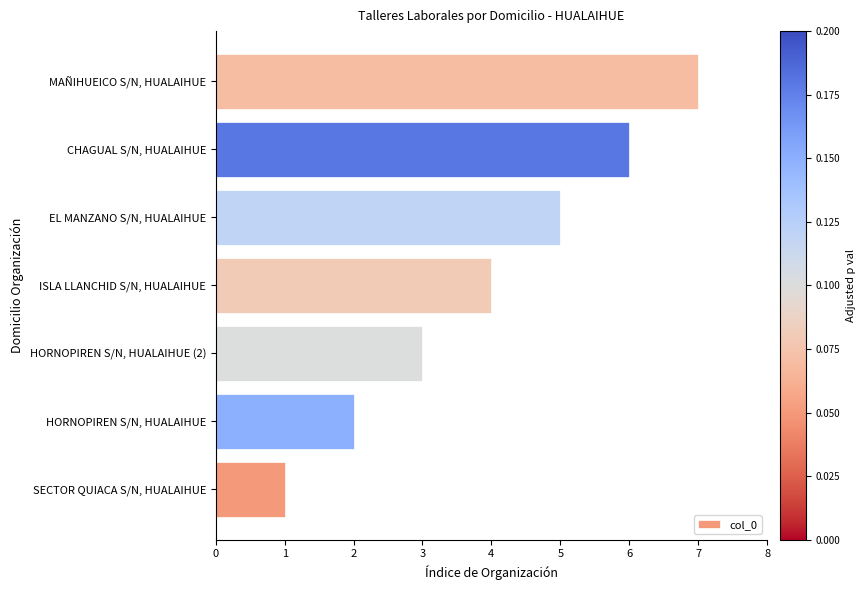

What value does the data have at CHAGUAL S/N, HUALAIHUE?

6